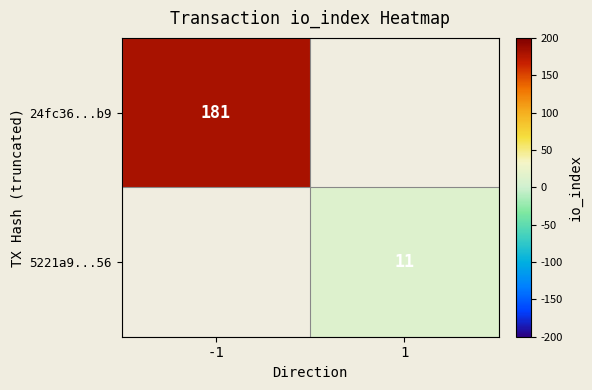

The value of 5221a9...56 at 1 is 15. True or false?

False